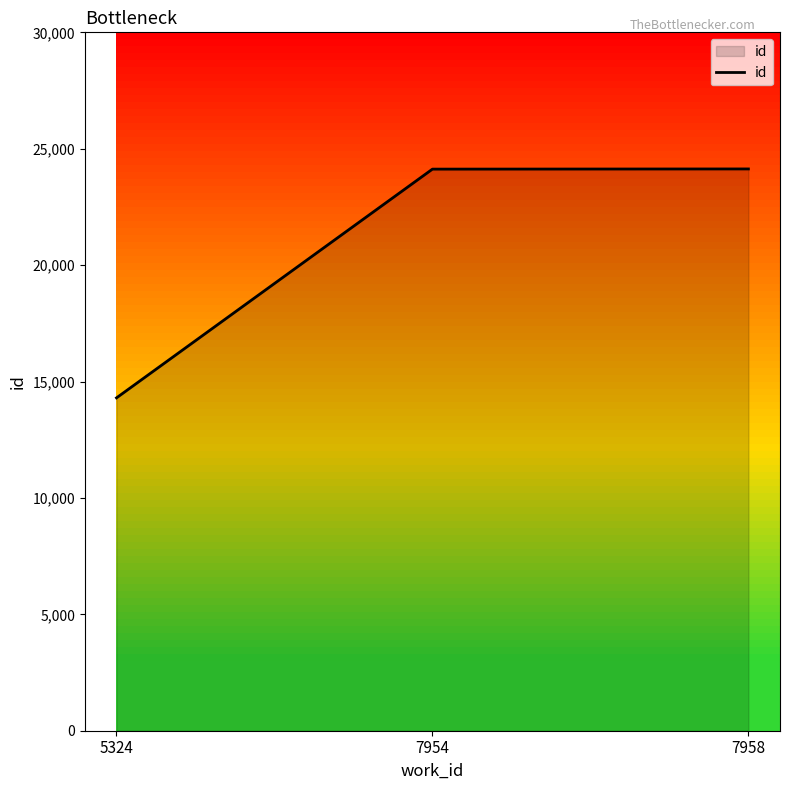

What is the greatest value displayed?

24132